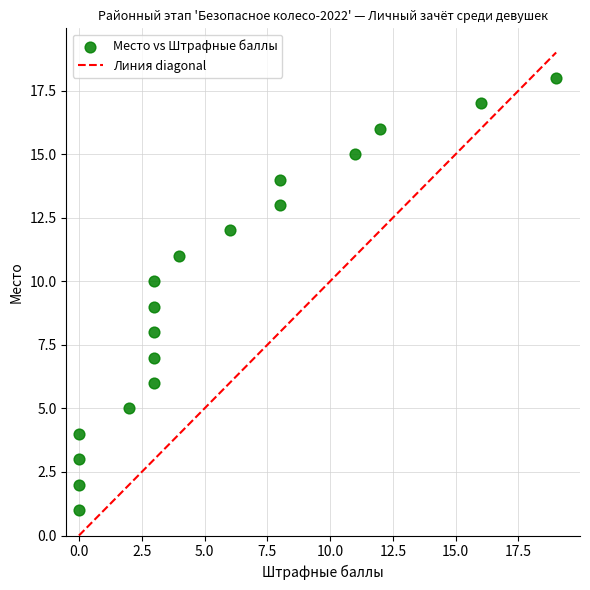

What is the range of X values (max minus min)?

19